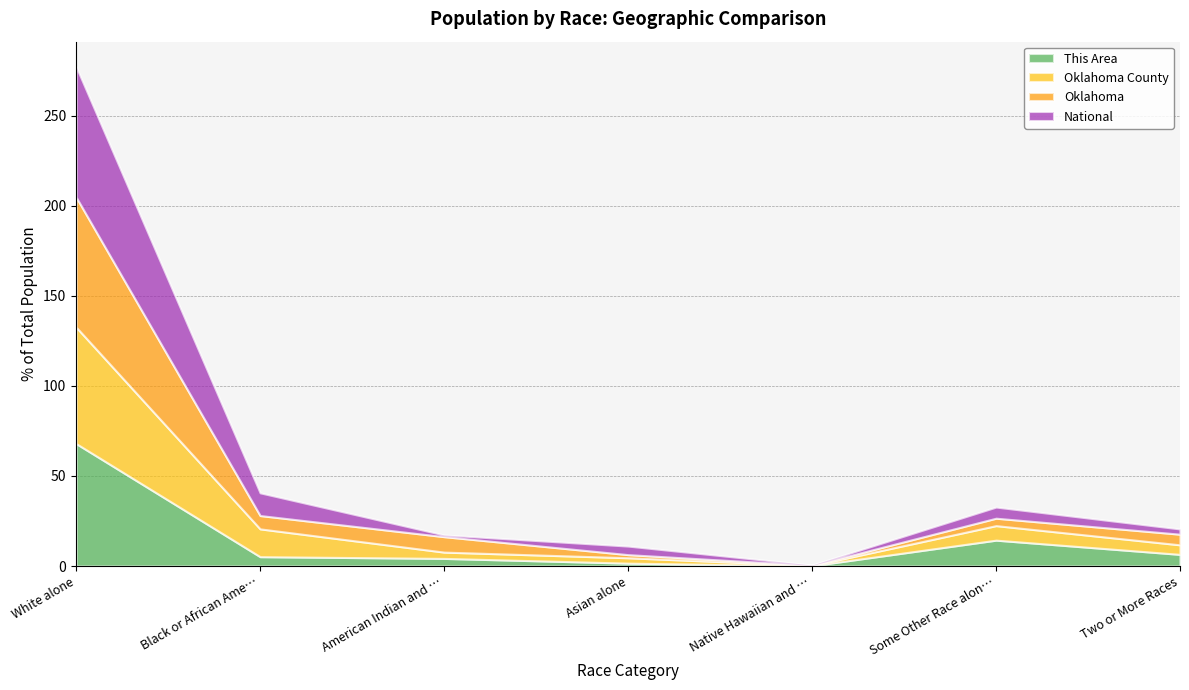

Does the chart have visible grid lines?

Yes